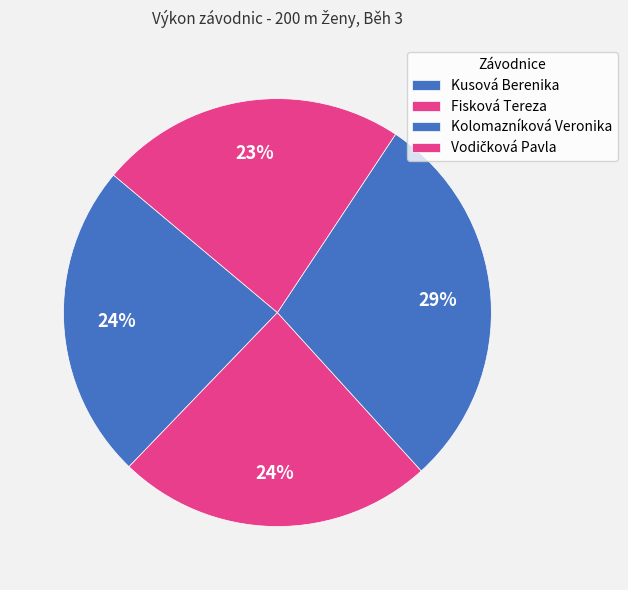

Which slice is the largest?

Kolomazníková Veronika